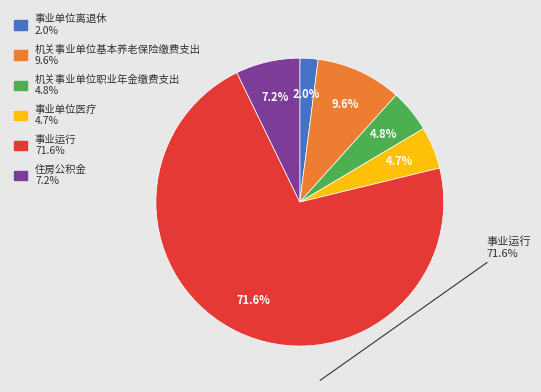

True or false: 机关事业单位职业年金缴费支出 accounts for 17% of the total.

False